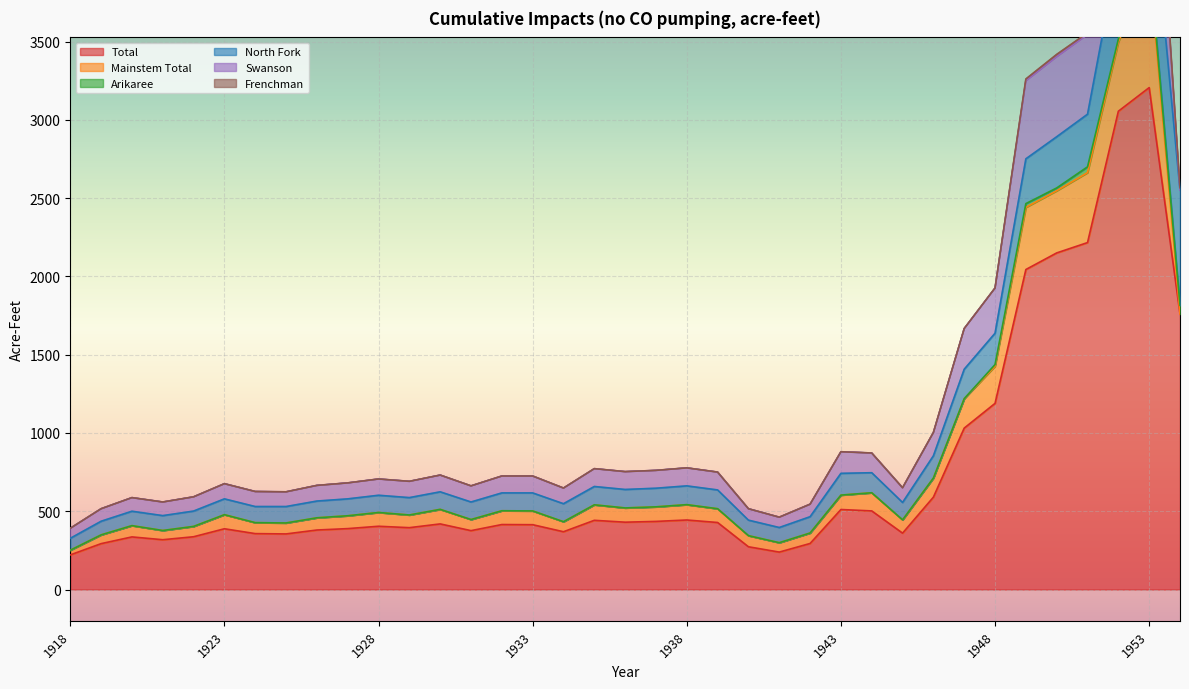

What is the minimum value for Total?

221